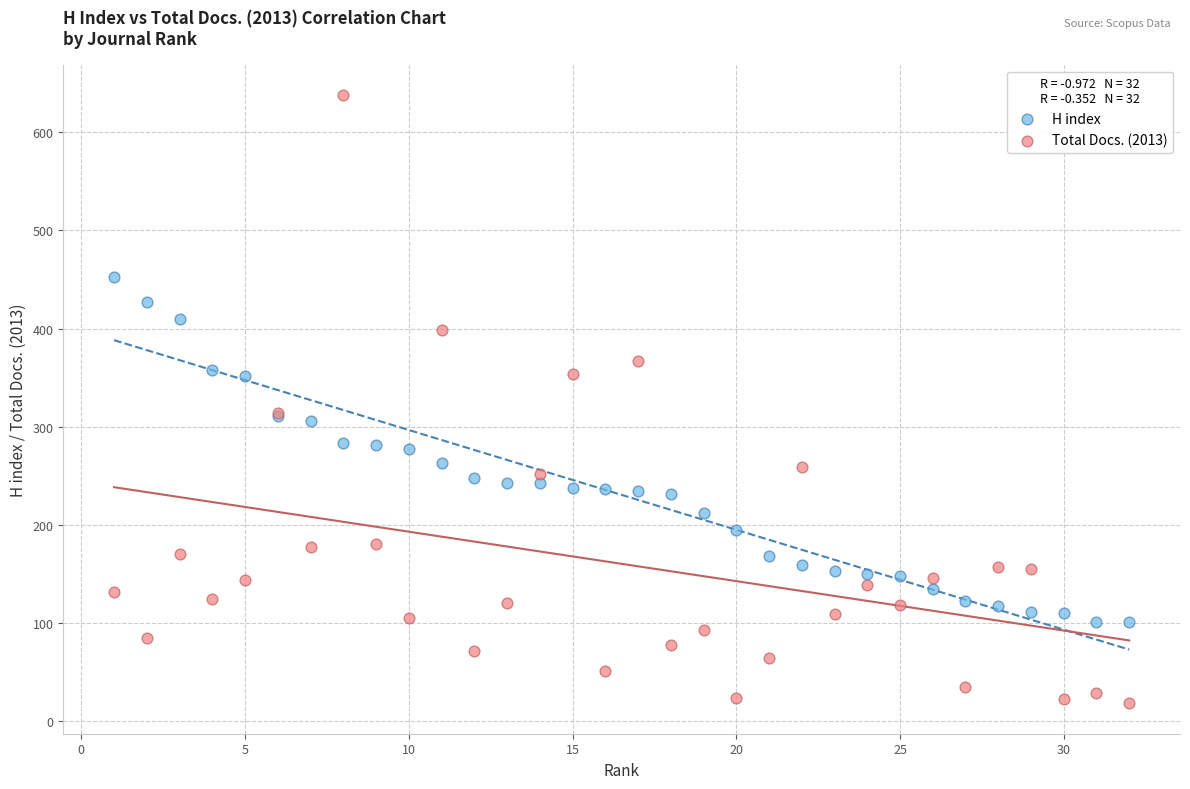

Which series has the widest spread of Y values?

Total Docs. (2013)